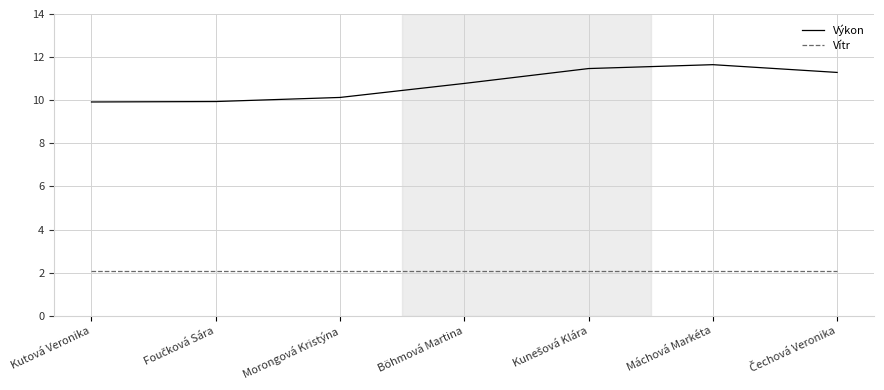

True or false: Vítr and Výkon cross at least once.

False